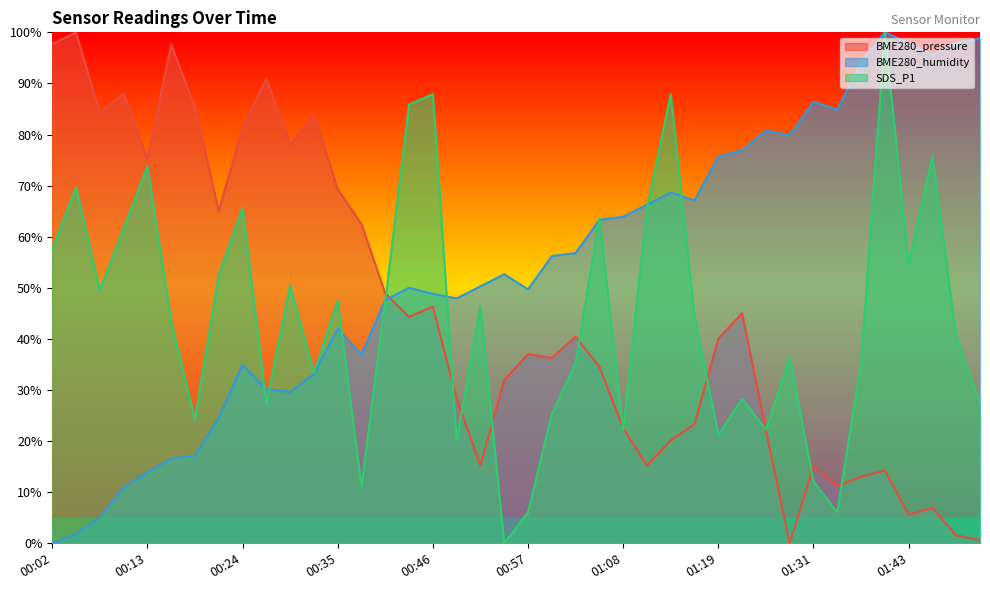

Where is the first local maximum for SDS_P1?

00:04